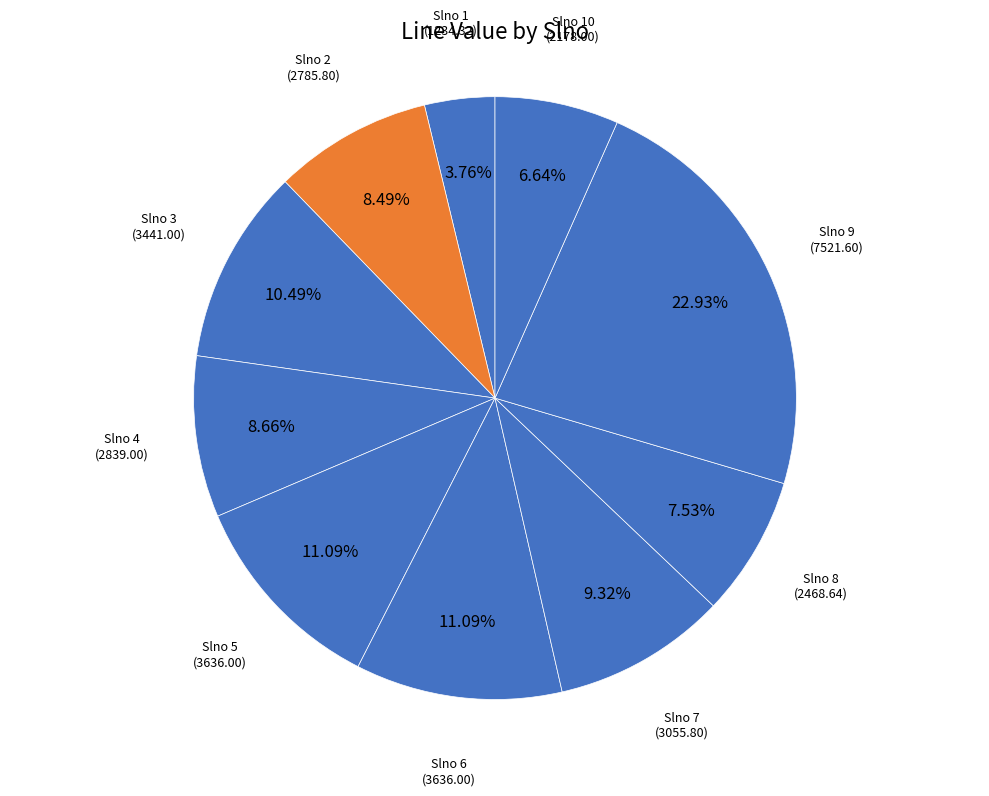

Which slice is the smallest?

1